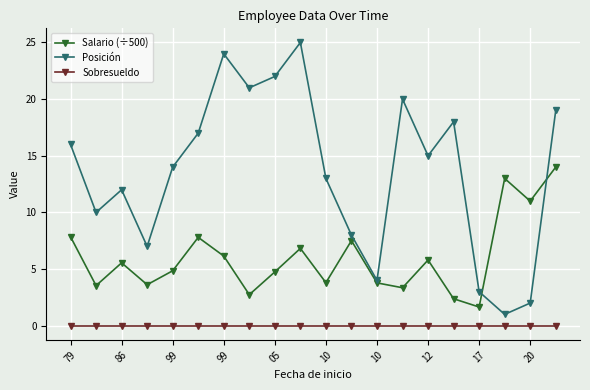

Which series has the largest range (max minus min)?

Posición